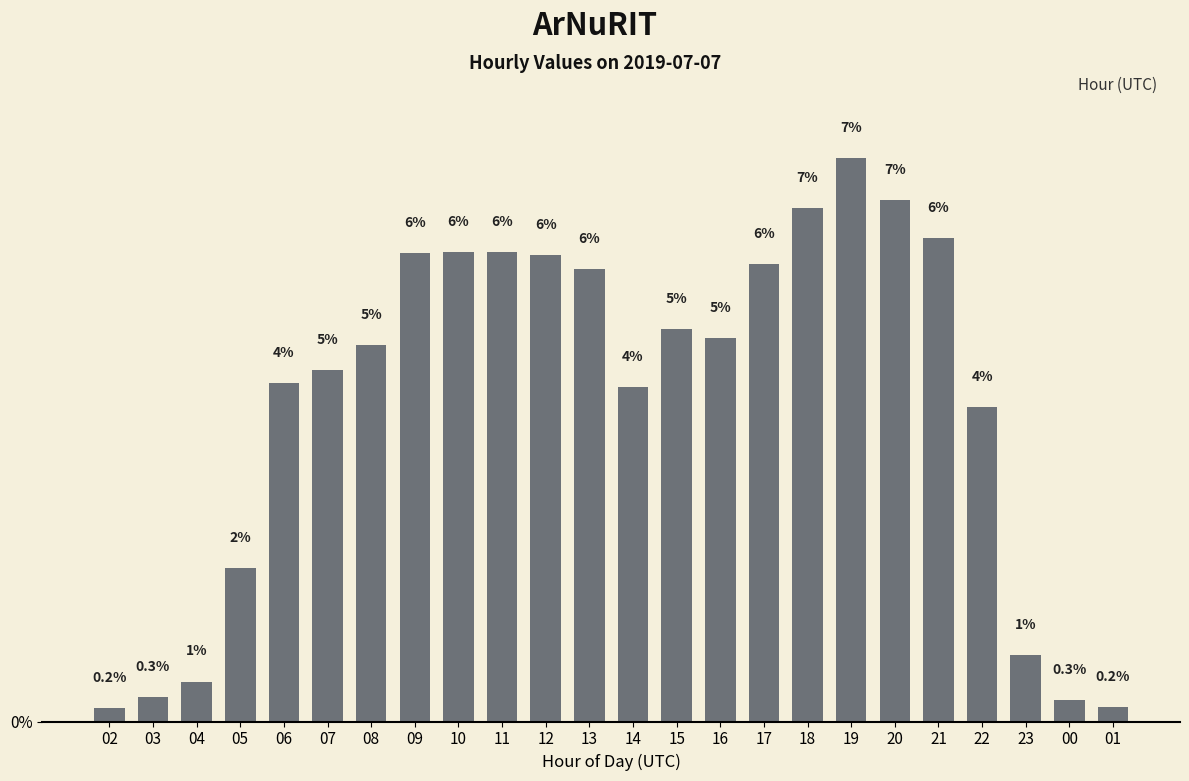

Are the bars horizontal?

No